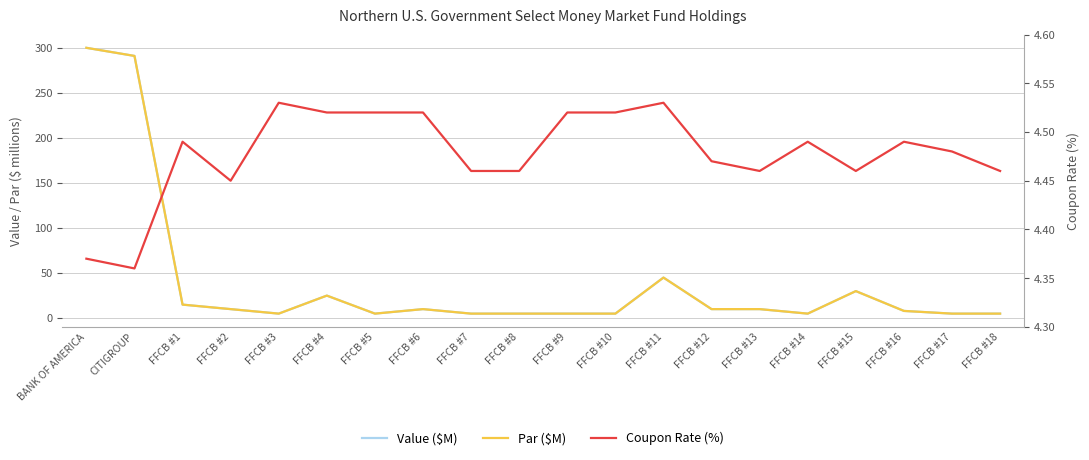

Is it true that Value ($M) equals 1.4 at FFCB #9?

False